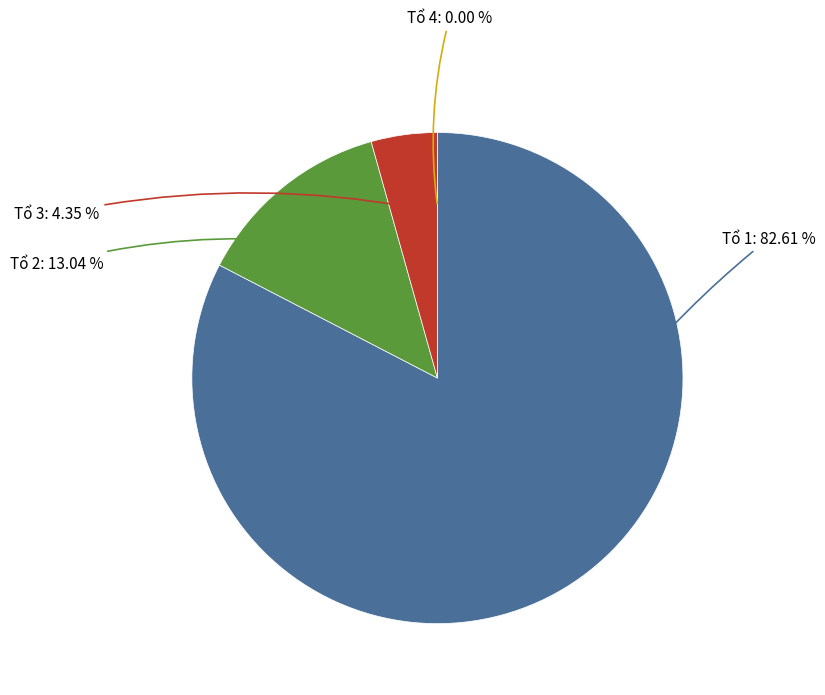

To the nearest percent, what is the combined percentage of Tổ 4 and Tổ 1?

83%